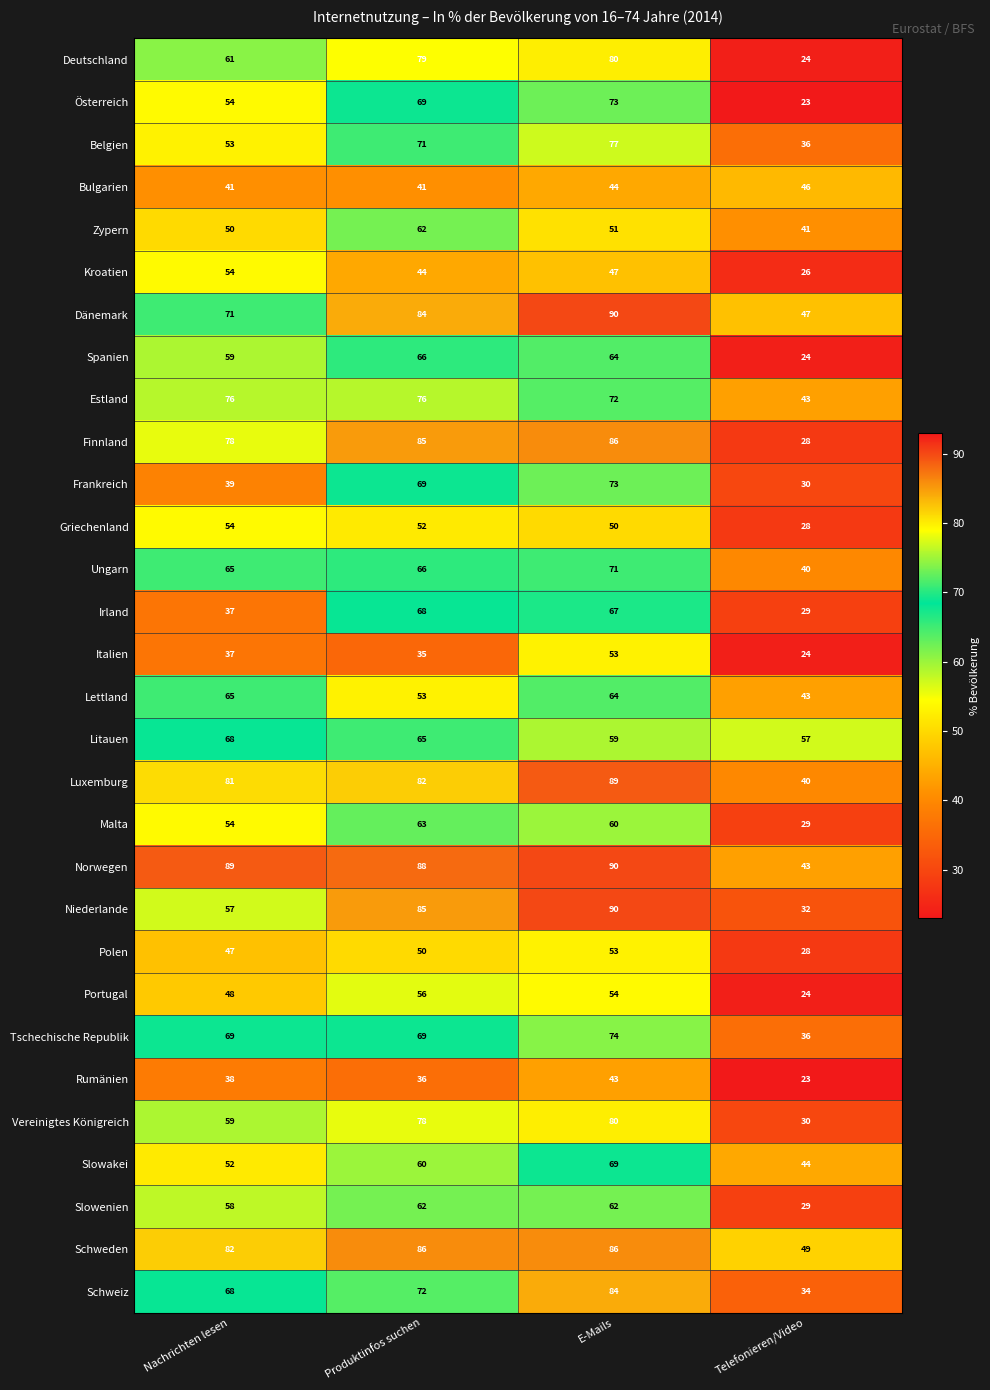

Which series has the largest total across all categories?

Norwegen